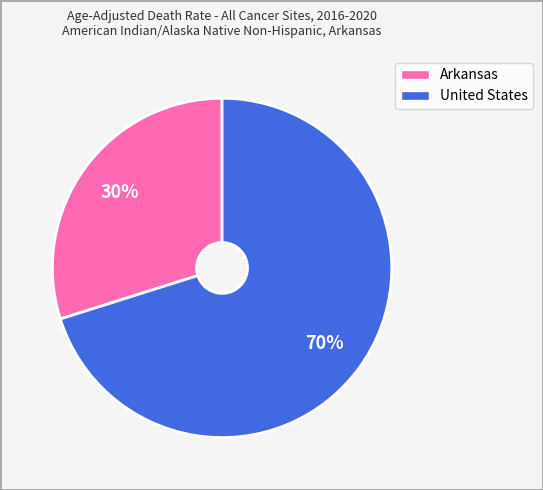

The Arkansas slice represents 30% of the pie. True or false?

True